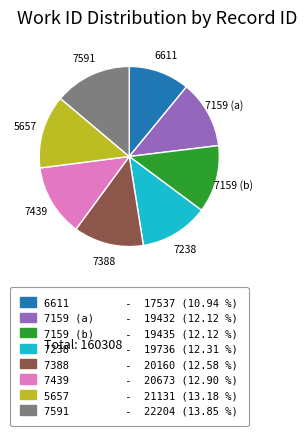

Approximately how many times larger is the value at 7591 compared to 7388?

1.1